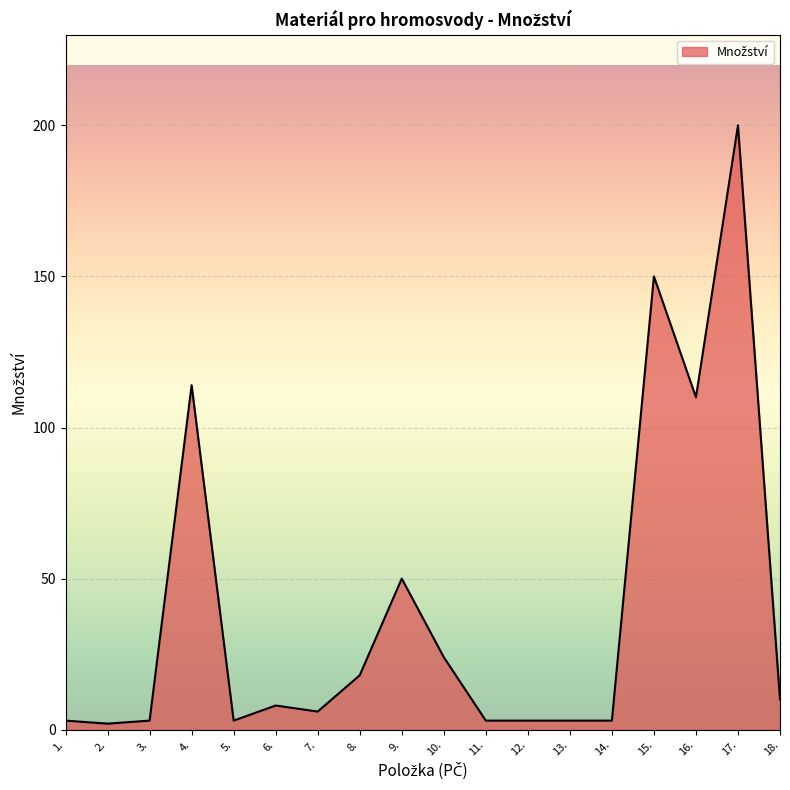

What is the difference between the maximum and minimum values?

198